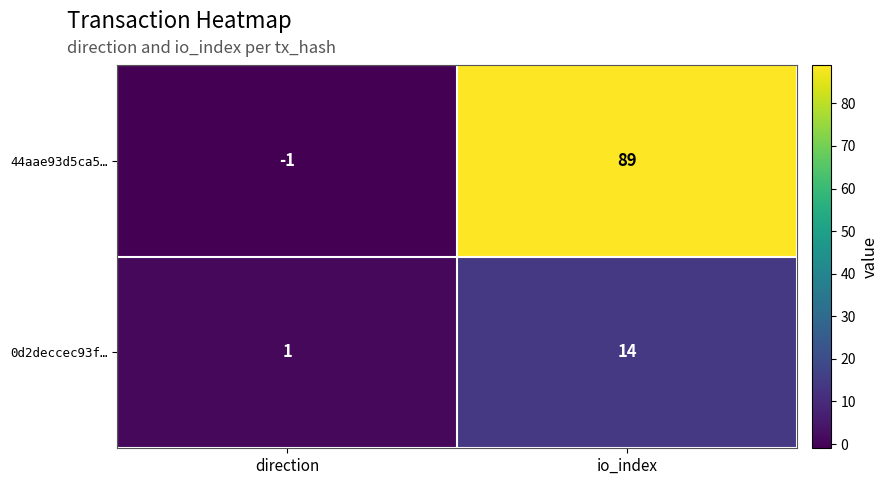

What is the sum of the 0d2deccec93f… values at direction and io_index?

15